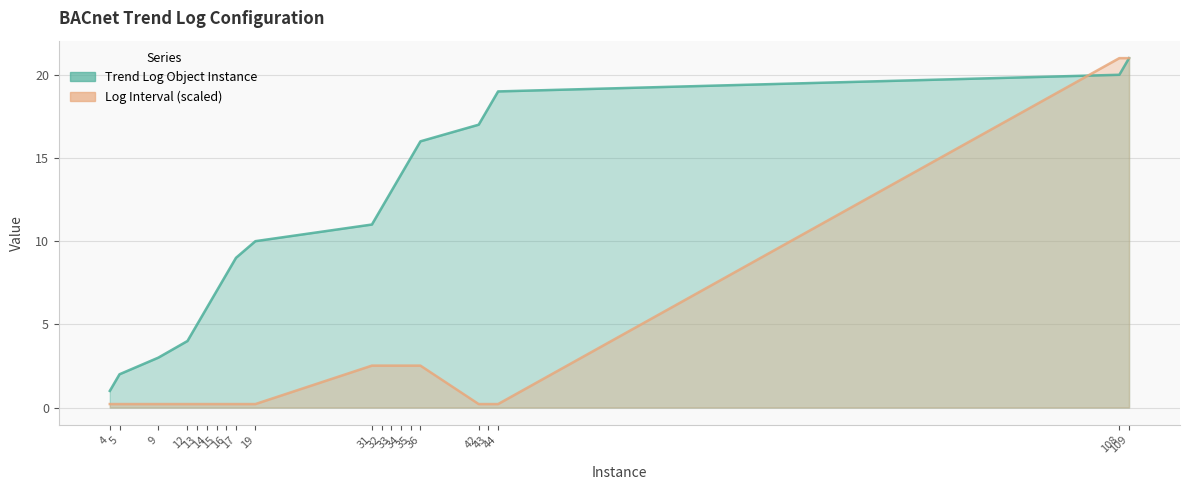

What are all the series names shown in the legend?

Trend Log Object Instance, Log Interval (scaled)